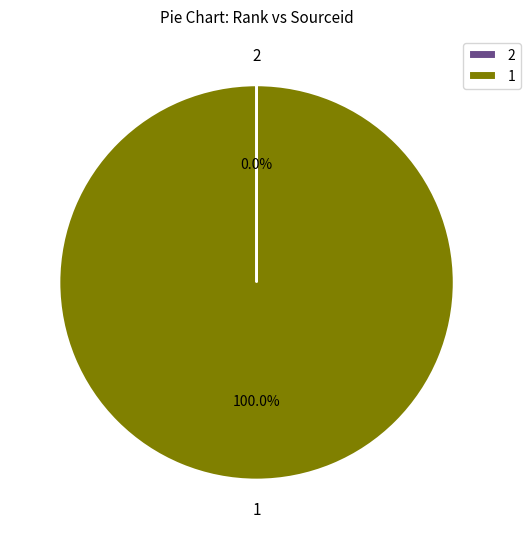

Does any single category account for the majority?

Yes